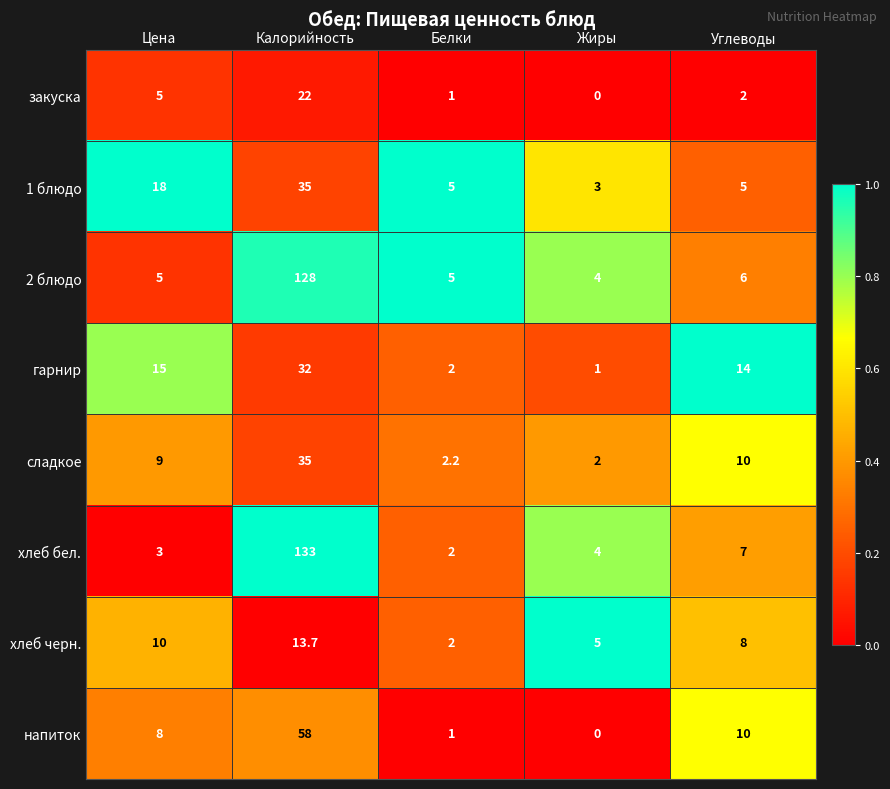

Which label corresponds to the largest value in the chart?

Калорийность